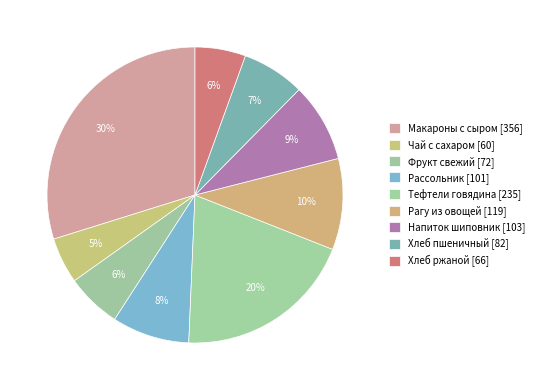

How many segments does this pie chart have?

9